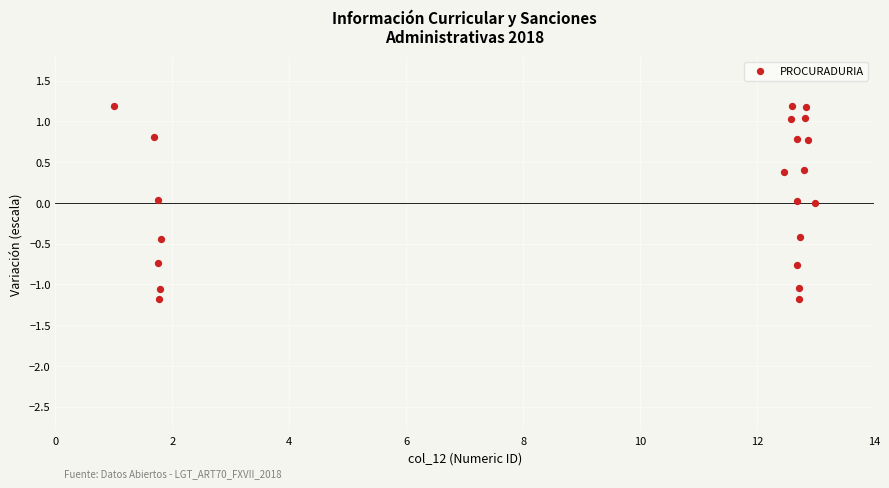

What is the range of X values (max minus min)?

12.0